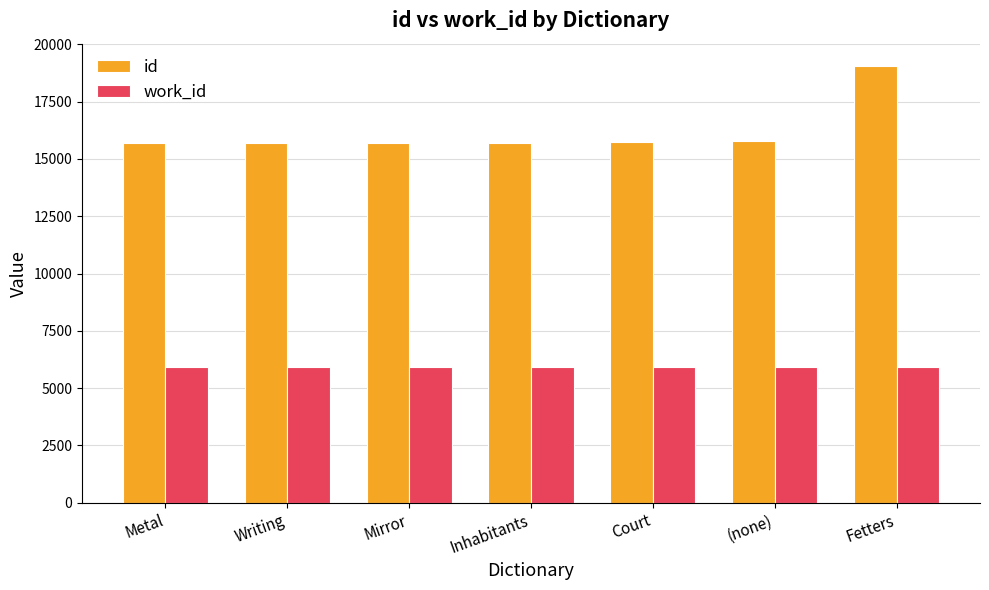

What position from the right is Inhabitants?

4